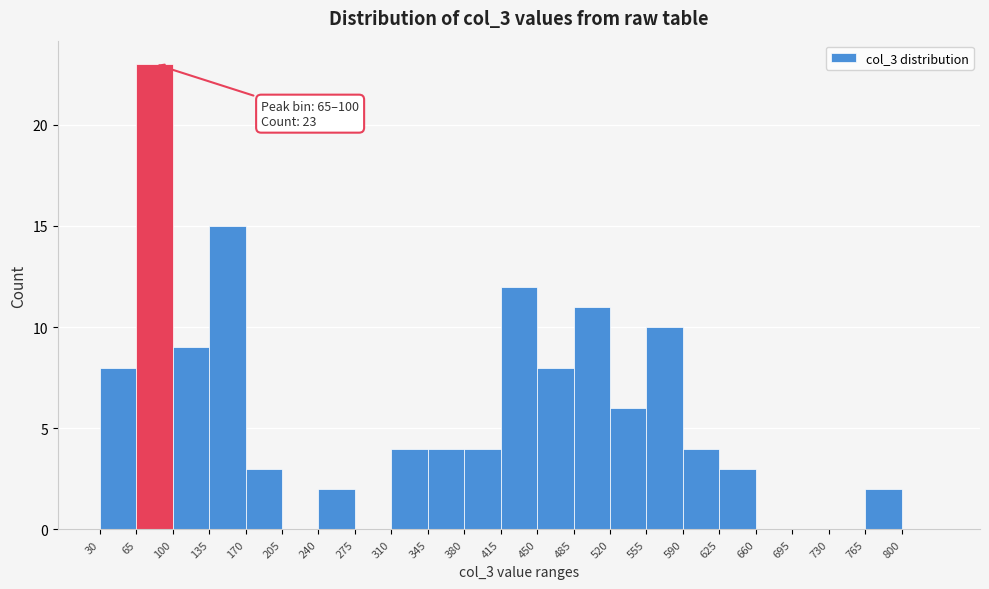

Over which range of the x-axis is the bar tallest?

65 to 100